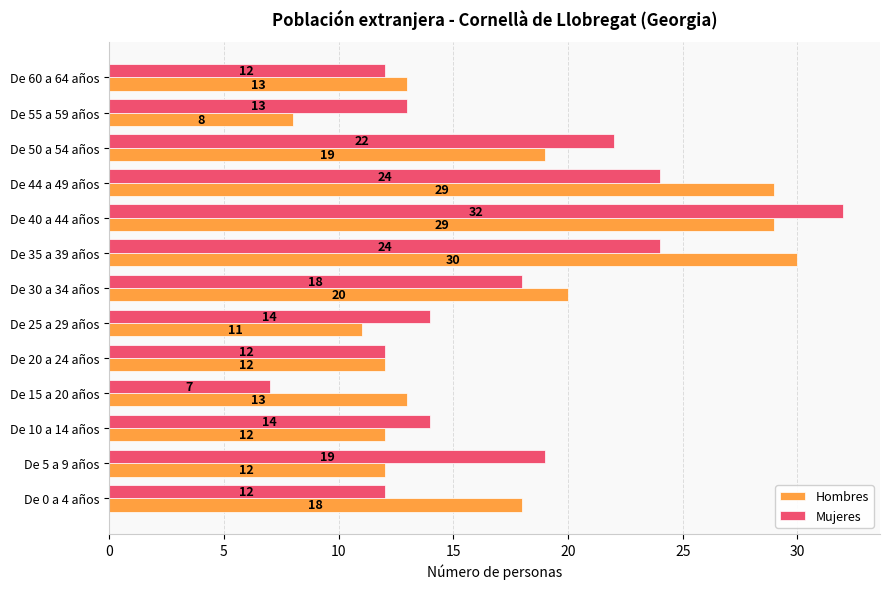

At how many categories does at least one series exceed 23?

3